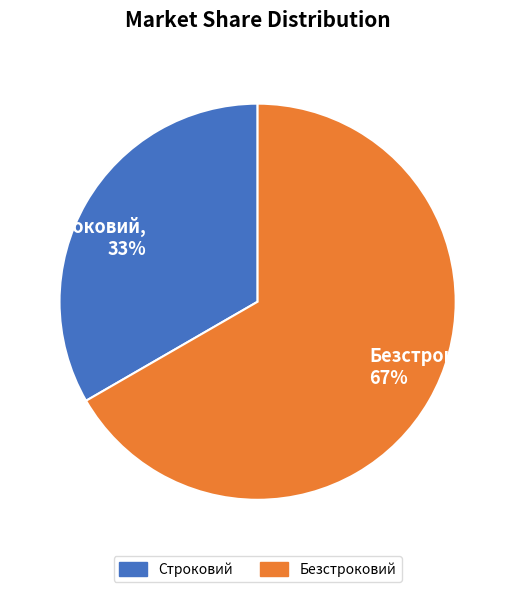

To the nearest percent, what is the average slice percentage?

50%